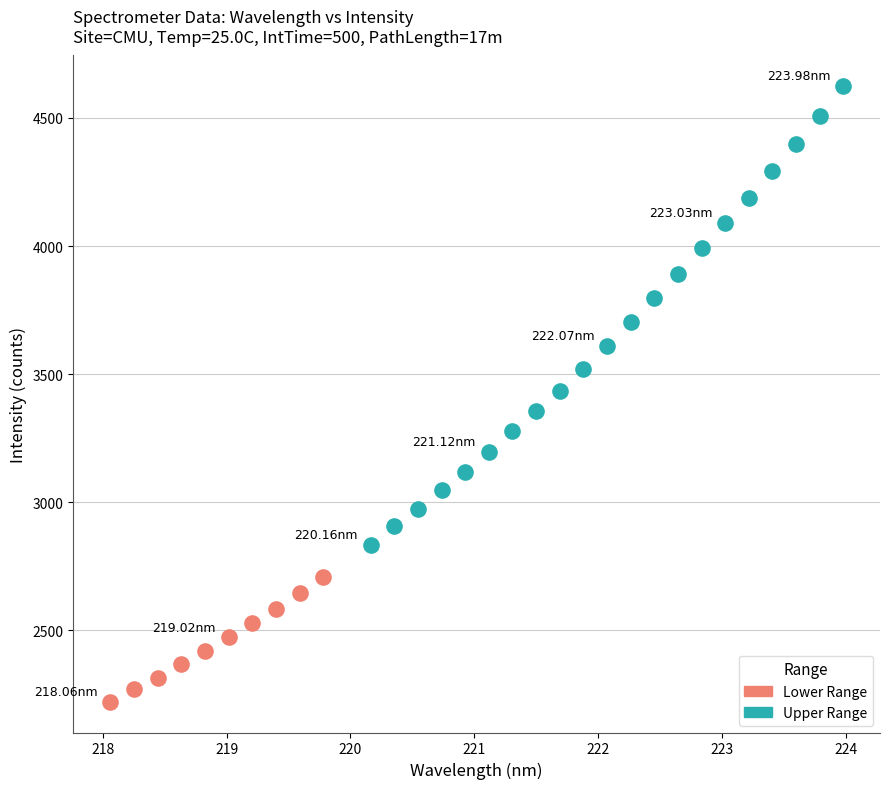

Which series contains the lowest Y value?

Lower Range